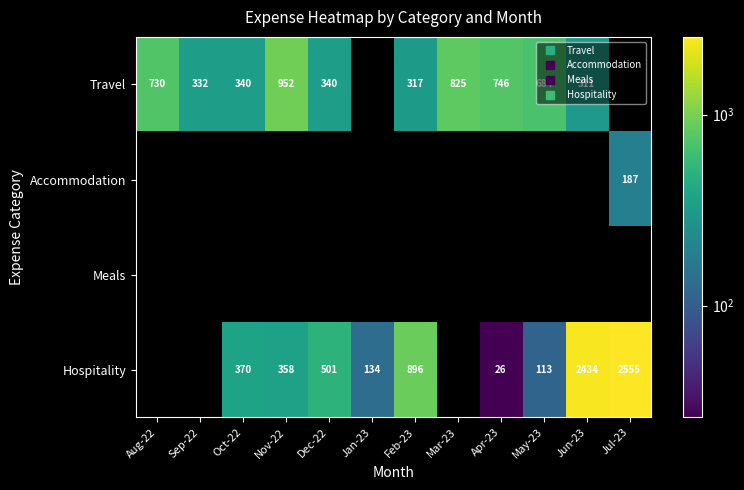

Rank the series by their average value, from highest to lowest.

Travel, Accommodation, Meals, Hospitality